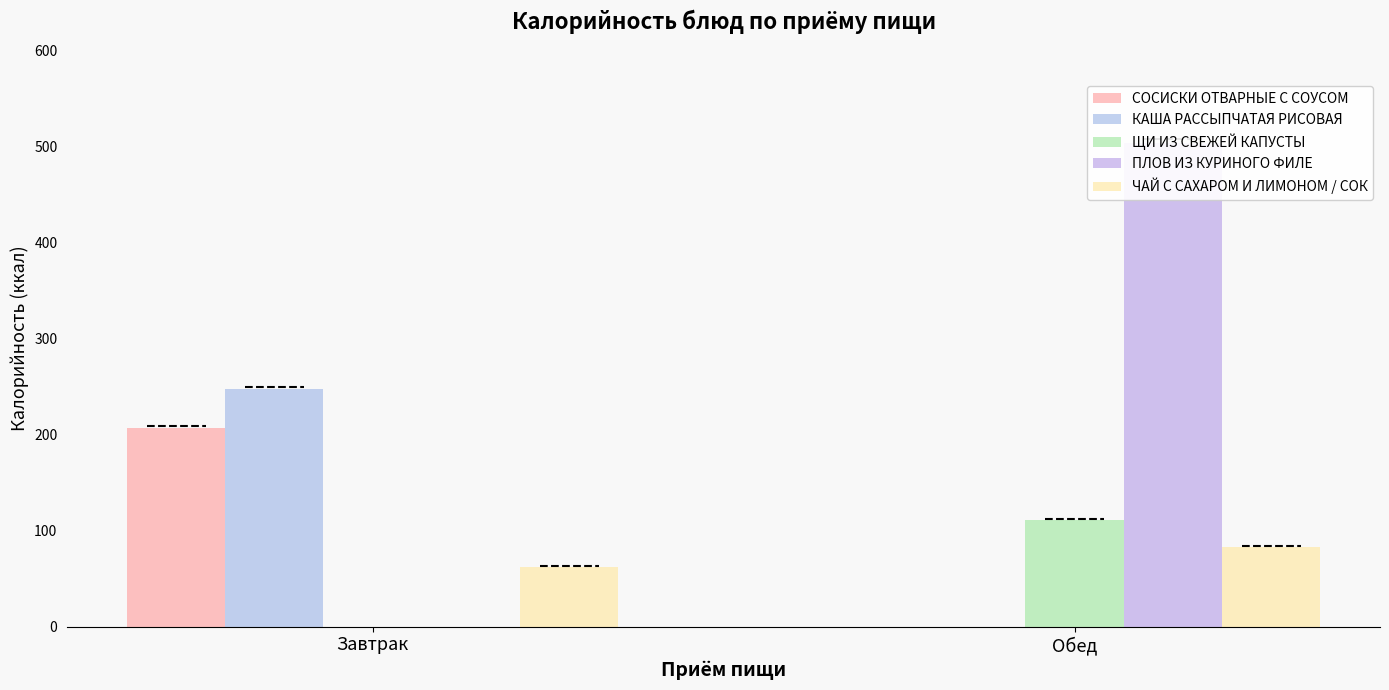

Reading right to left, list all the values displayed in this chart.

СОСИСКИ ОТВАРНЫЕ С СОУСОМ: Обед=0	Завтрак=207
КАША РАССЫПЧАТАЯ РИСОВАЯ: Обед=0	Завтрак=247
ЩИ ИЗ СВЕЖЕЙ КАПУСТЫ: Обед=111	Завтрак=0
ПЛОВ ИЗ КУРИНОГО ФИЛЕ: Обед=503	Завтрак=0
ЧАЙ С САХАРОМ И ЛИМОНОМ / СОК: Обед=83	Завтрак=62